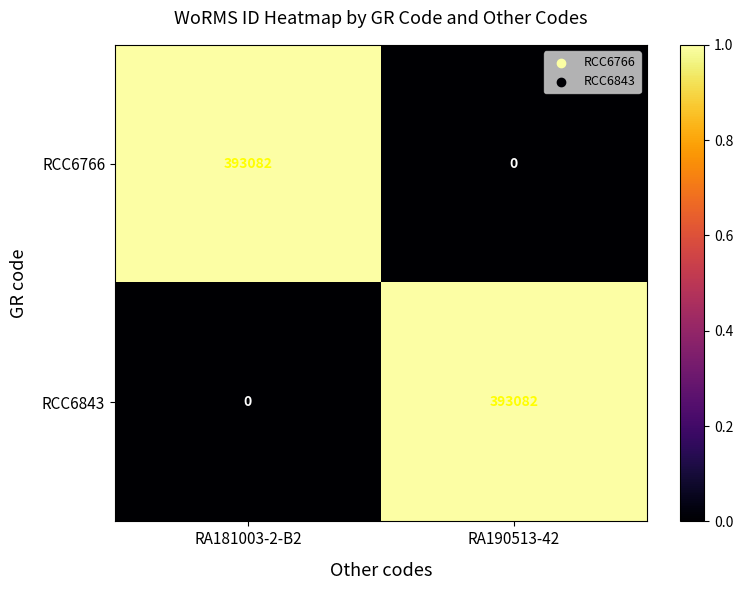

Is it true that RCC6766 equals 587773 at RA181003-2-B2?

False